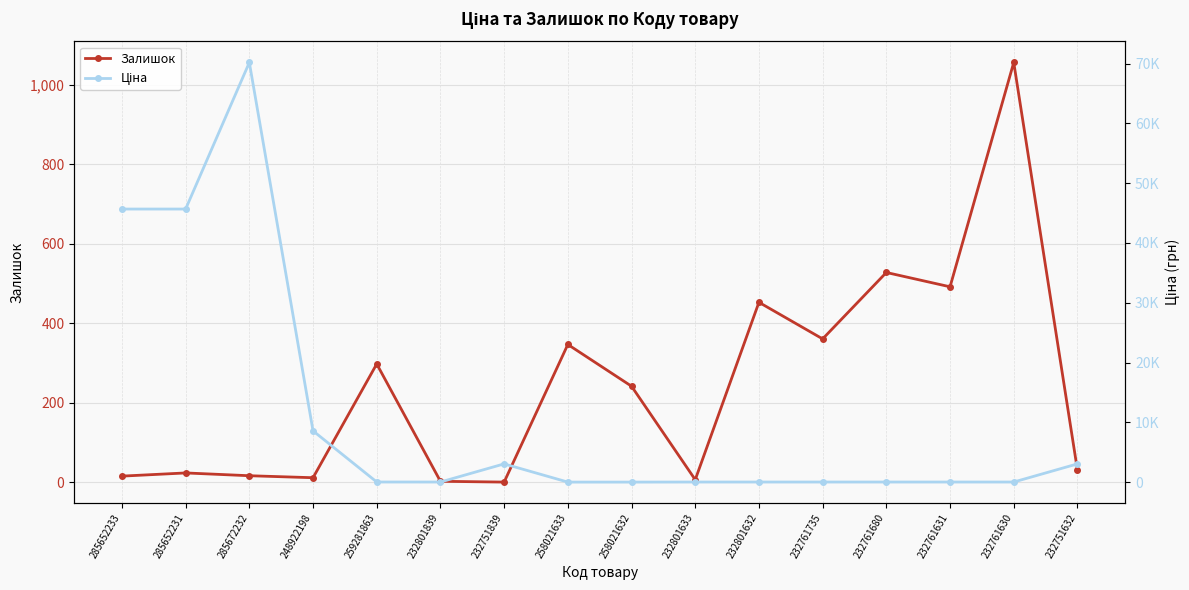

True or false: Ціна has a value of 40.0 at 259281863.

False